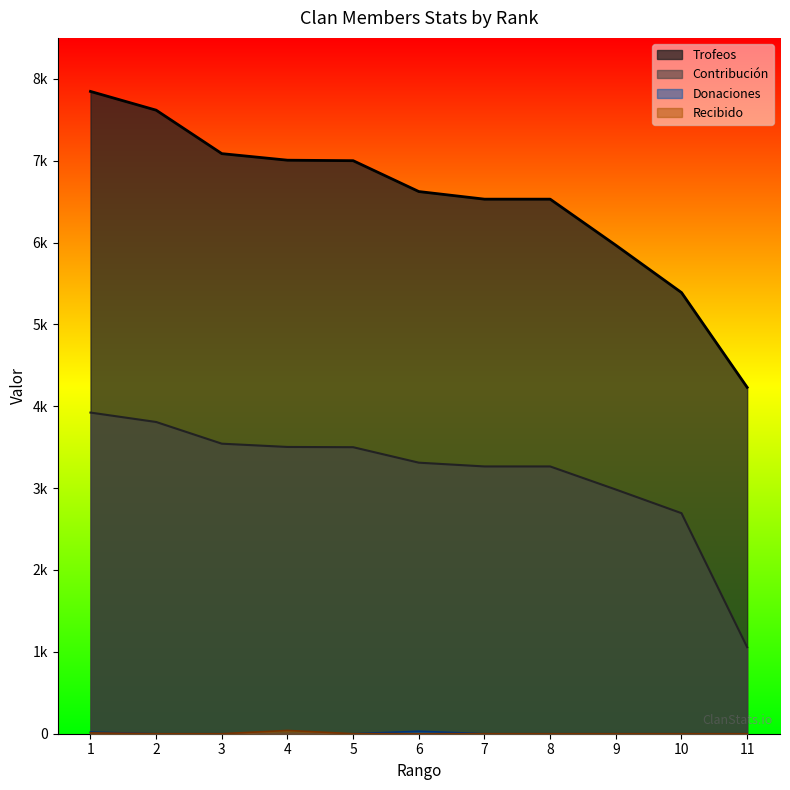

Does the chart display data point markers on the line(s)?

No